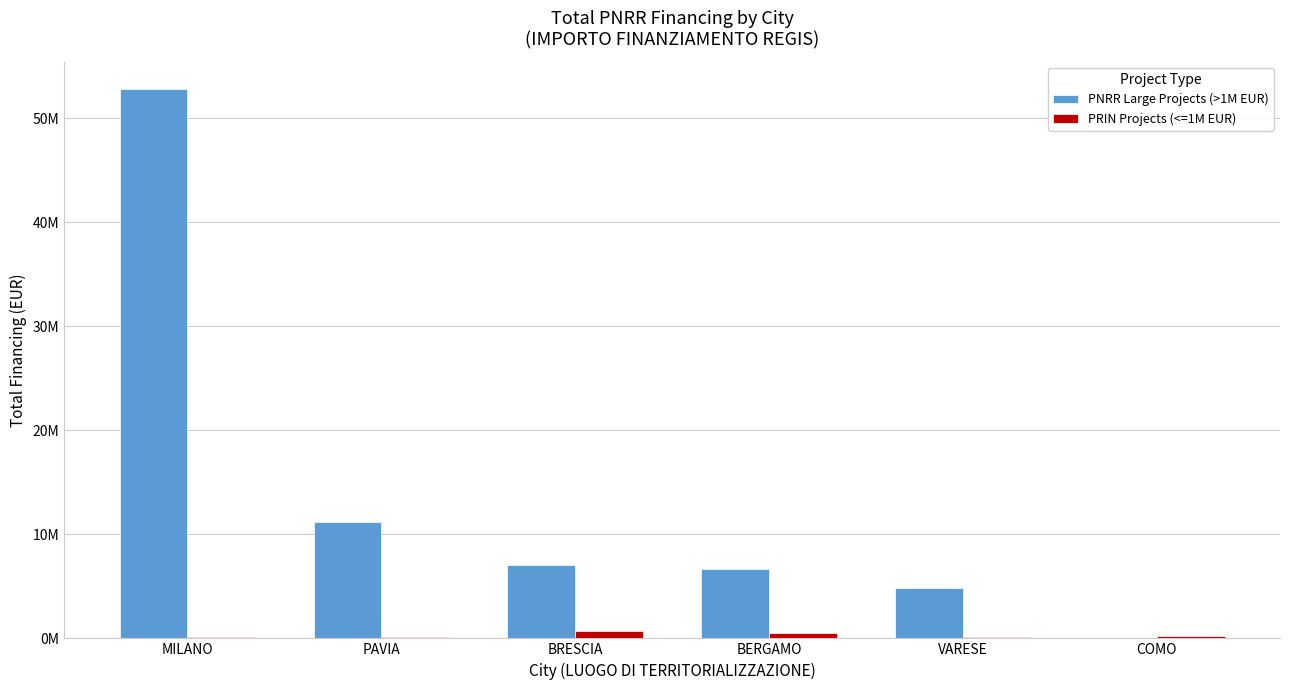

What is the spread (max minus min) of values at BERGAMO?

6170535.1